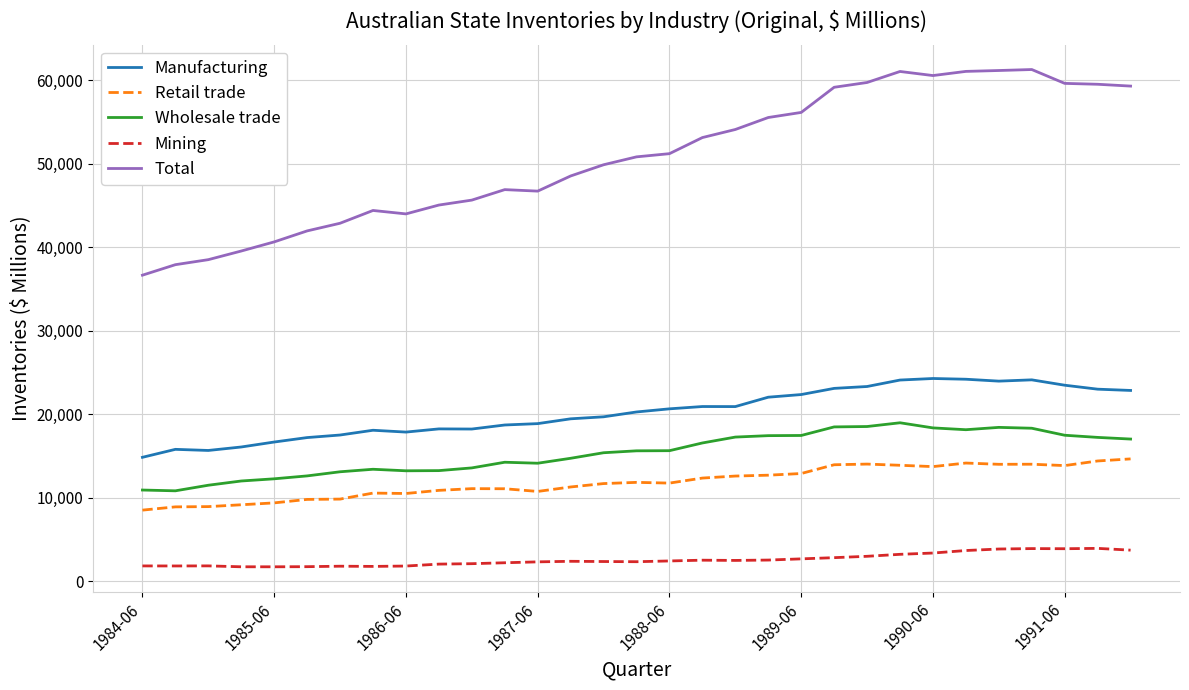

True or false: Manufacturing and Wholesale trade cross at least once.

False